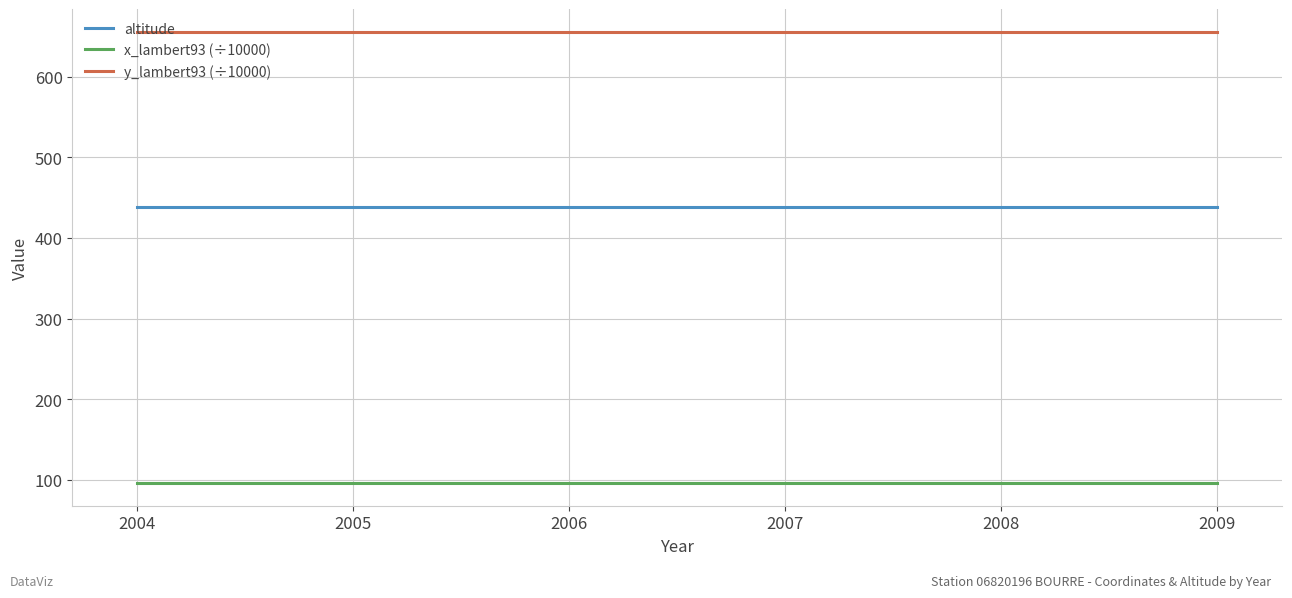

How many categories are shown in the chart?

6